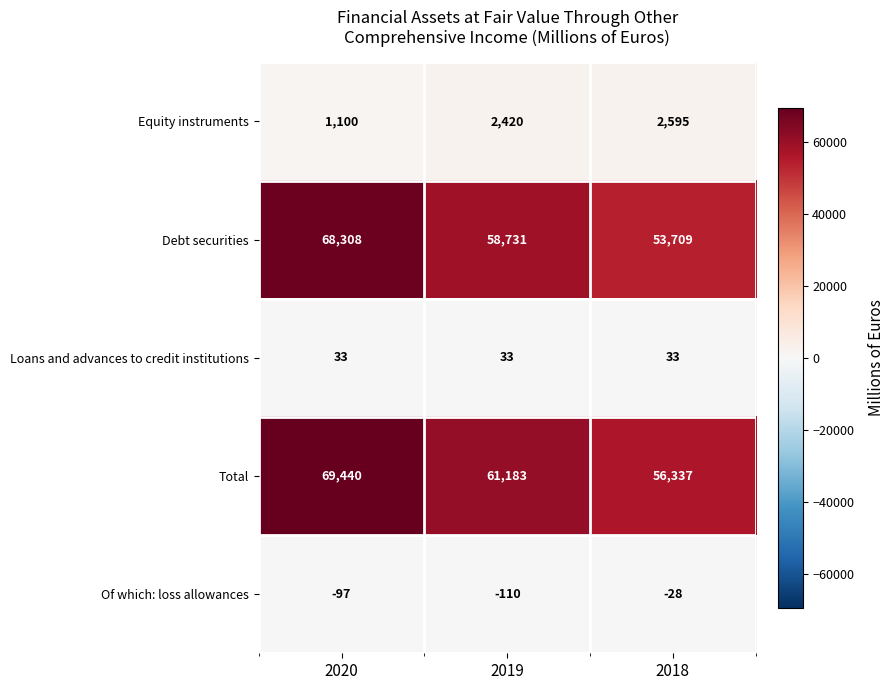

Which series changed the most between 2020 and 2018?

Debt securities